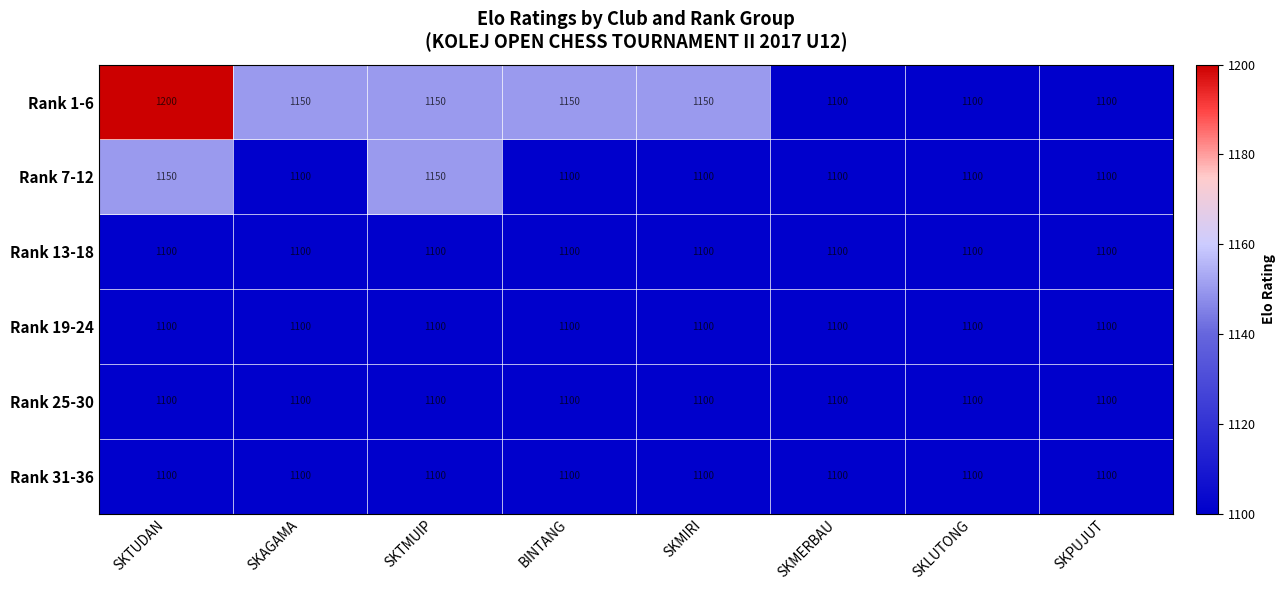

What is the spread (max minus min) of values at BINTANG?

50